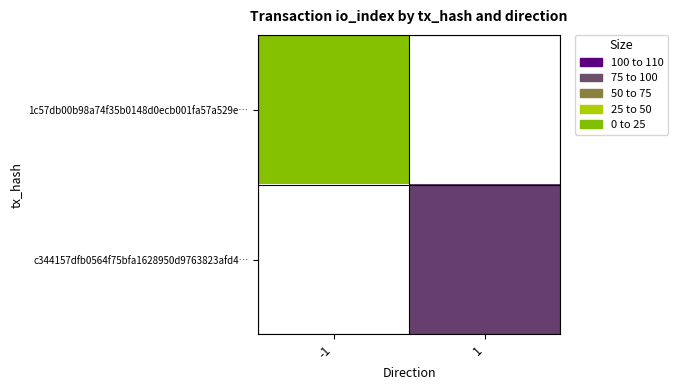

What is the minimum value shown in the chart?

22.0